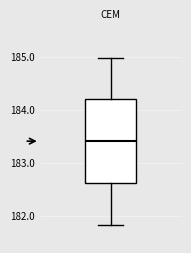

Read this box plot against the y-axis: the position of the median line, the range covered by the box, and the ends of both whiskers. The values are not printed on the chart, so give them approximately, as read against the axis.

median 183.4, box 182.6 to 184.2, whiskers 181.8 to 185.0